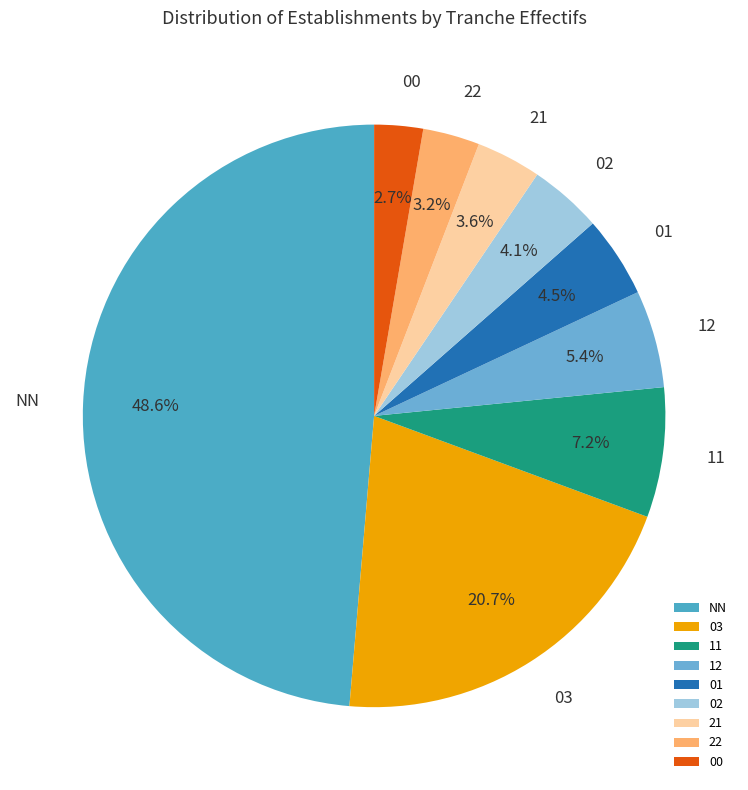

Do 02 and 01 together represent more than half of the pie?

No